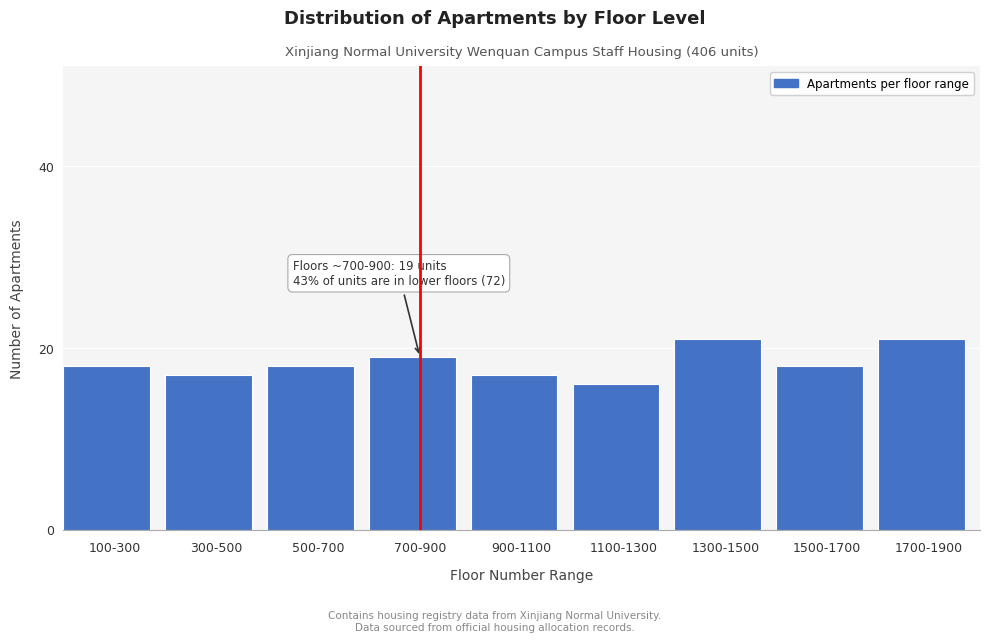

Reading right to left, what are all the values shown in this chart?

1700-1900=21	1500-1700=18	1300-1500=21	1100-1300=16	900-1100=17	700-900=19	500-700=18	300-500=17	100-300=18